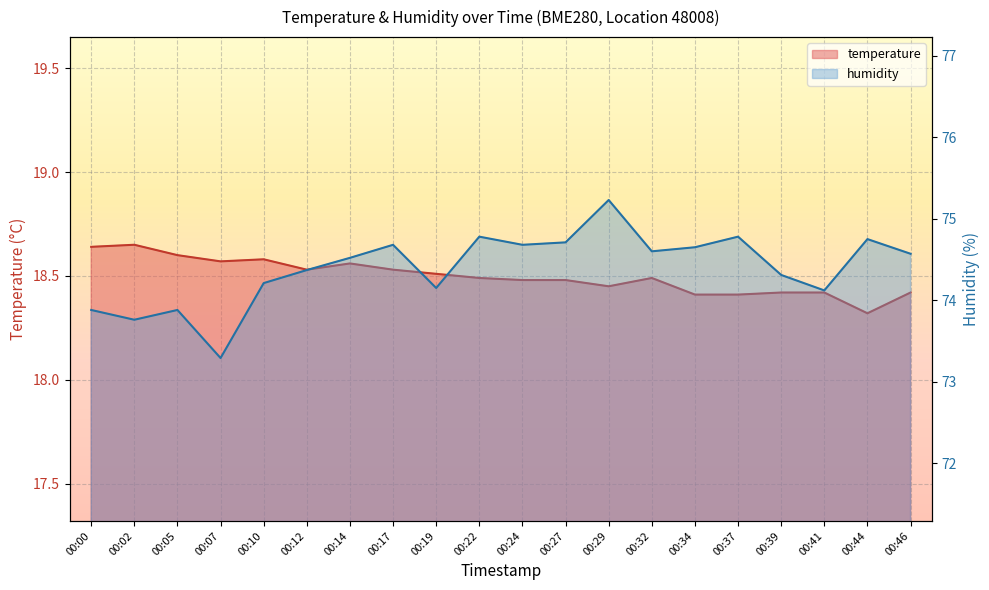

At which category does temperature reach its first local valley?

00:07